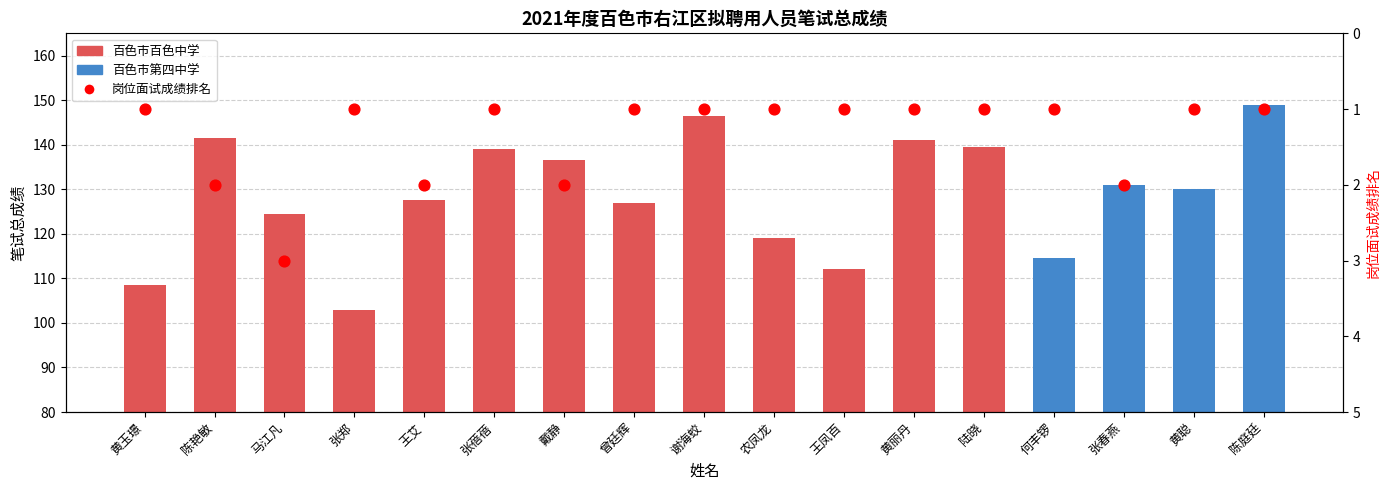

At how many categories does at least one series exceed 143?

2